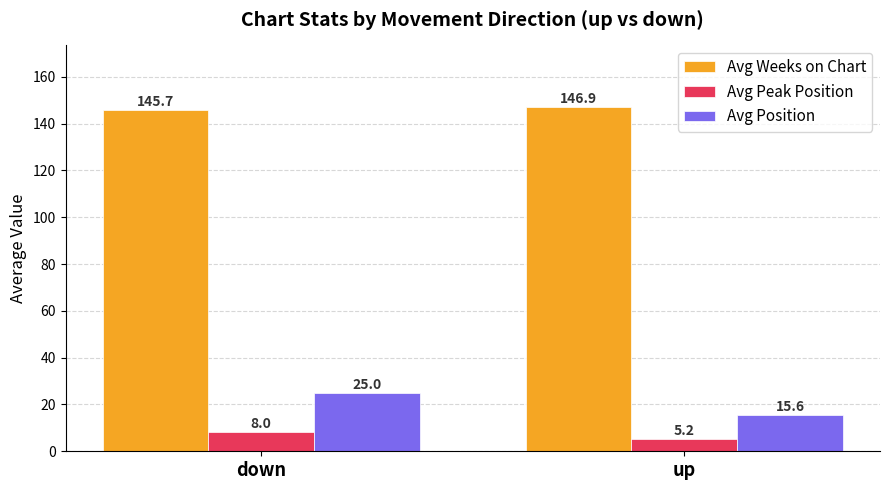

What is the spread (max minus min) of values at up?

141.8